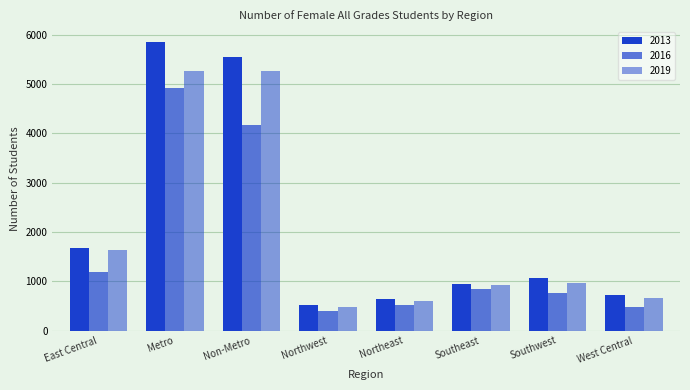

True or false: 2019 has a value of 969 at Southwest.

True